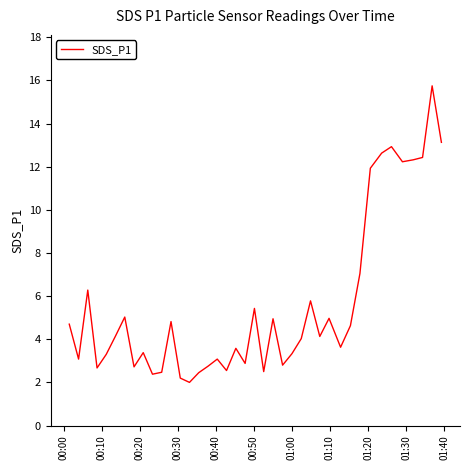

What is the maximum value shown in the chart?

15.8